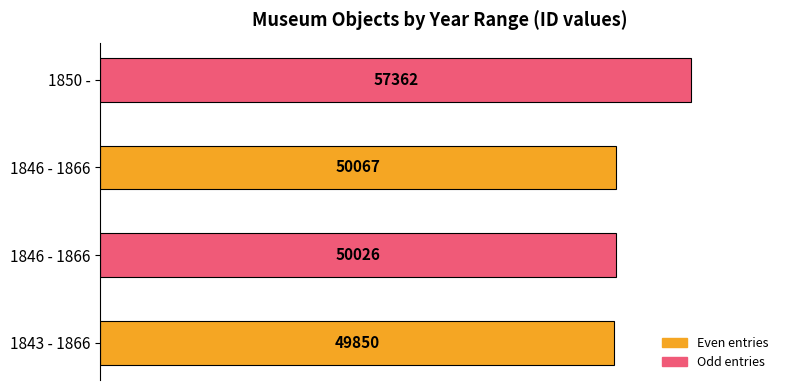

Is it true that the value at 1850 - is 57362?

True